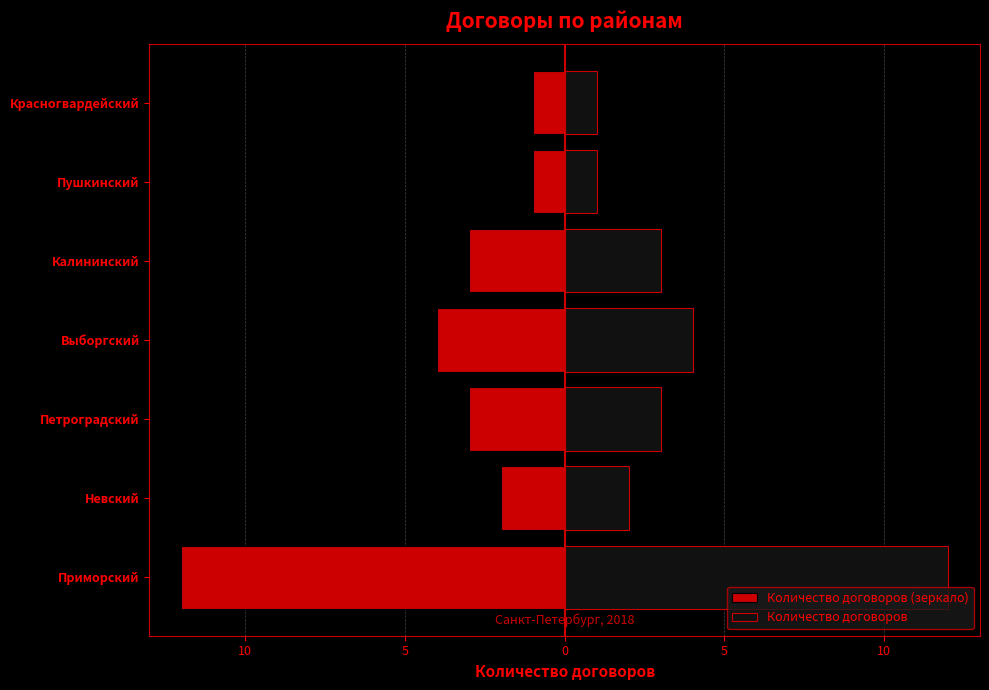

What is the difference between the maximum and minimum values in the Количество договоров (зеркало) series?

11